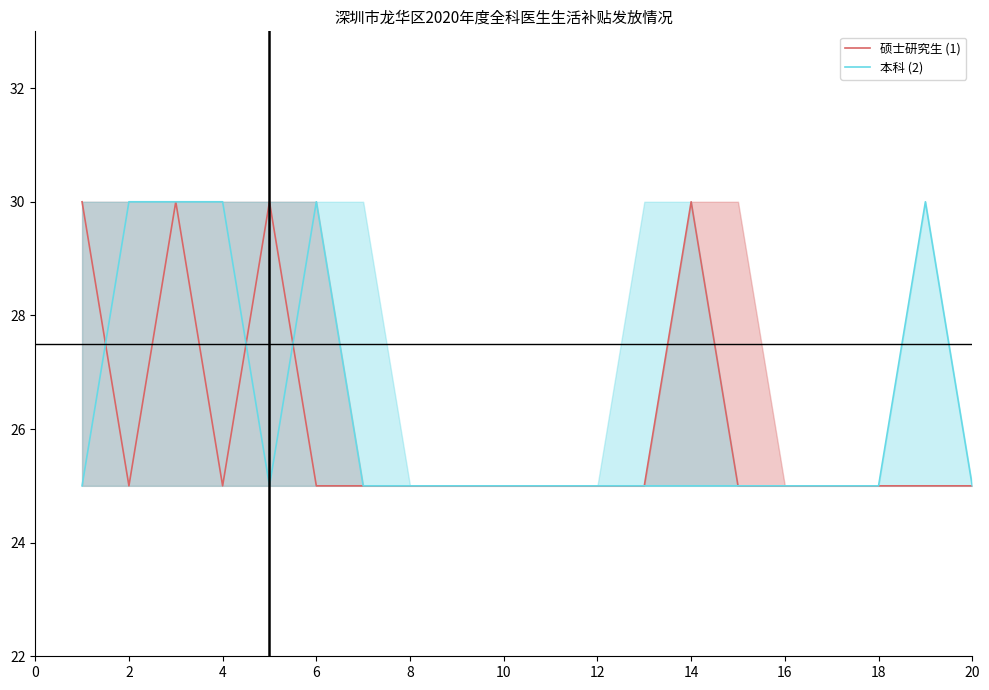

How many times do 本科 (2) and 硕士研究生 (1) cross each other?

3